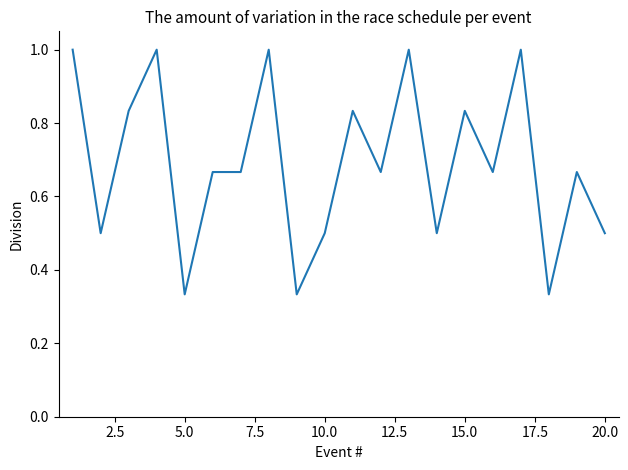

What is the maximum value shown in the chart?

1.0